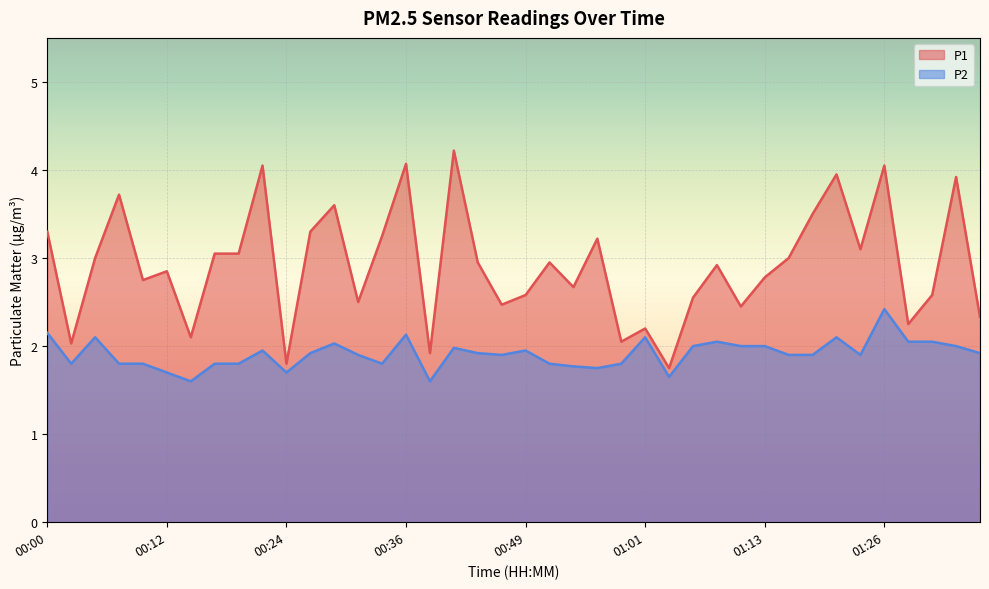

True or false: P1 has a value of 3.0 at 00:51.

True